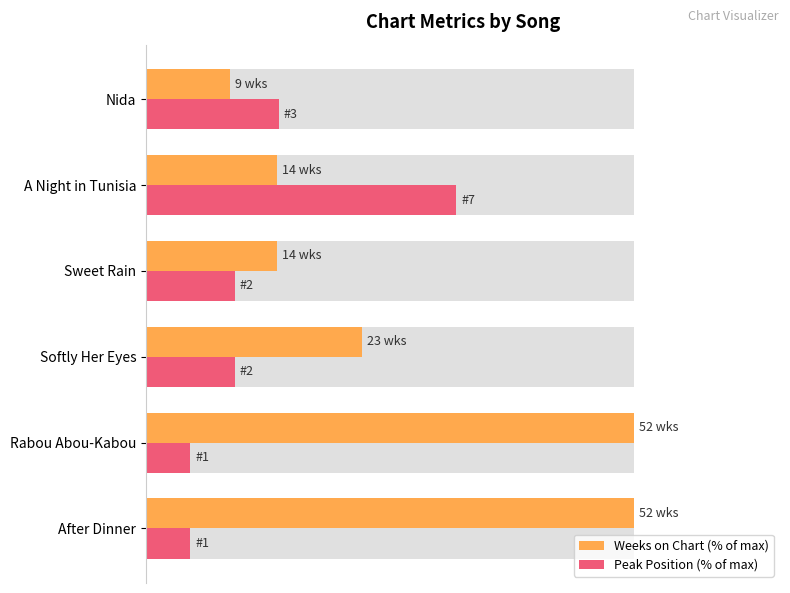

Which series has the widest spread of values?

Weeks on Chart (% of max)